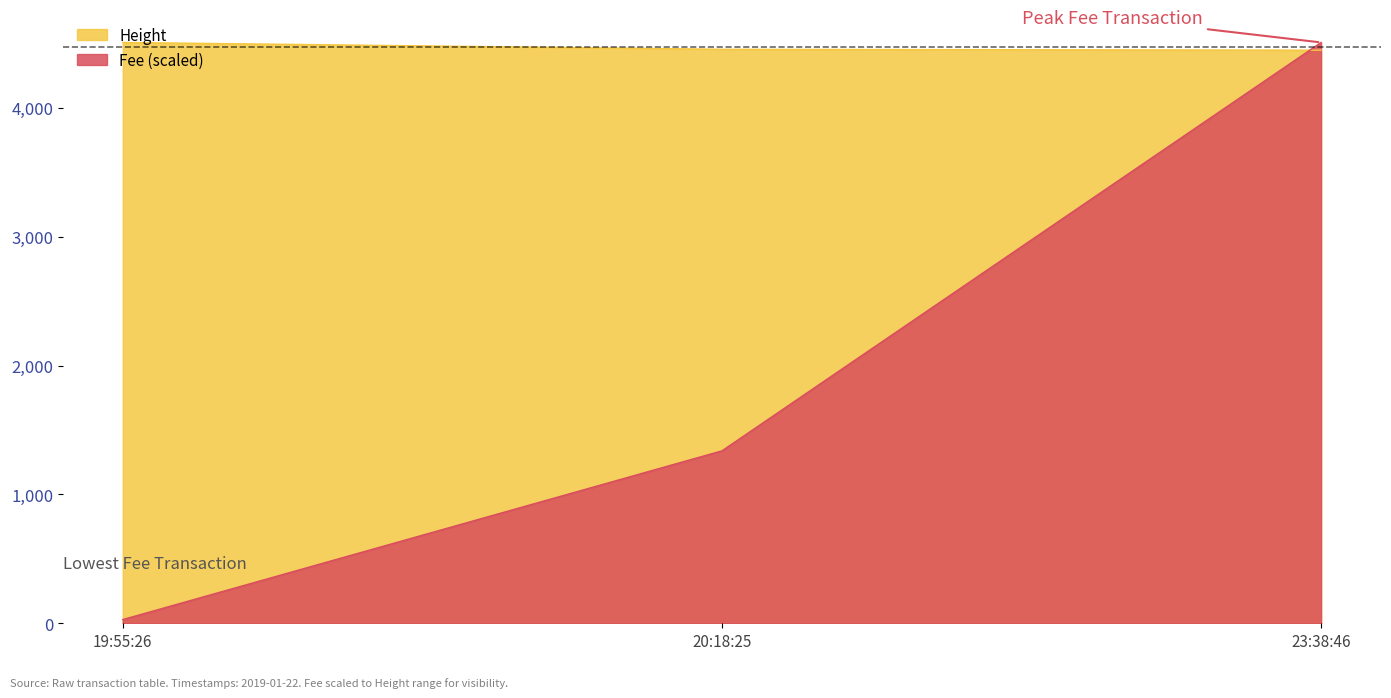

The value of Fee (scaled) at 23:38:46 is 6952.1. True or false?

False